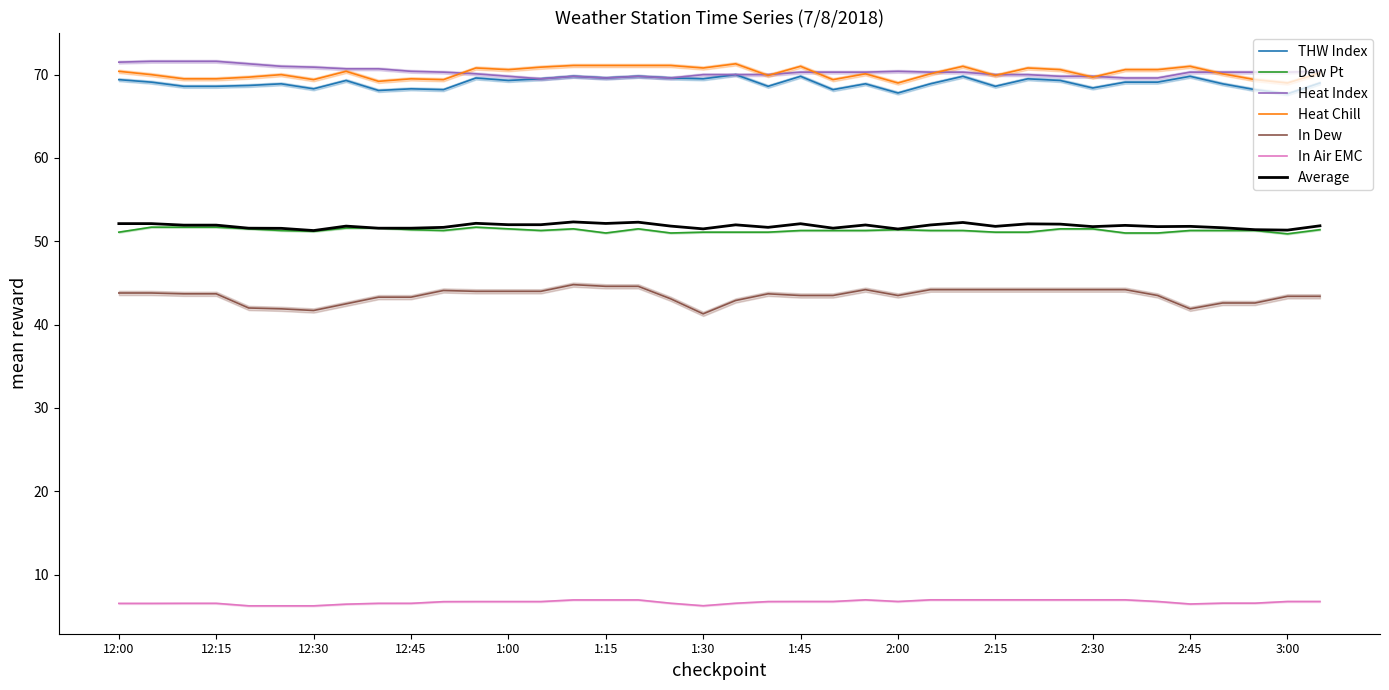

The Heat Chill series shows 30.0 at 1:35. True or false?

False